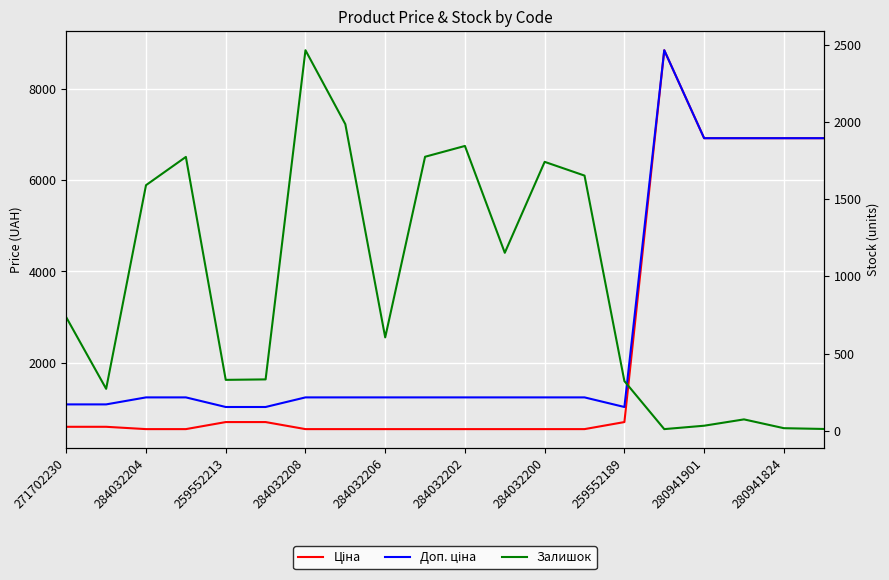

Where does the Ціна series first go above 589?

271702230